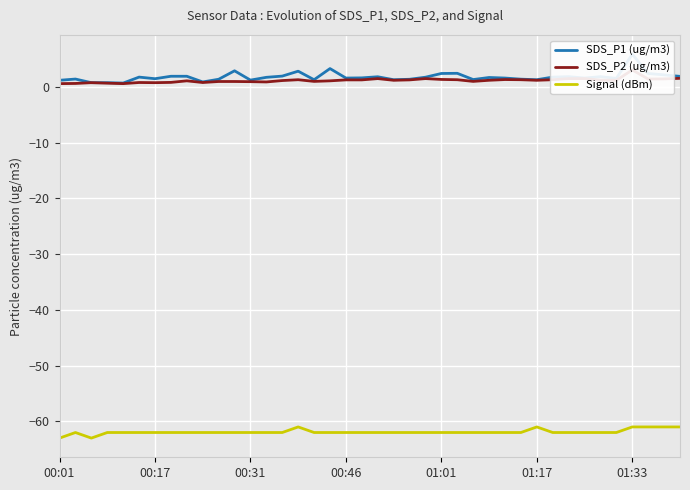

Is it true that SDS_P2 (ug/m3) equals 1.9 at 25?

False